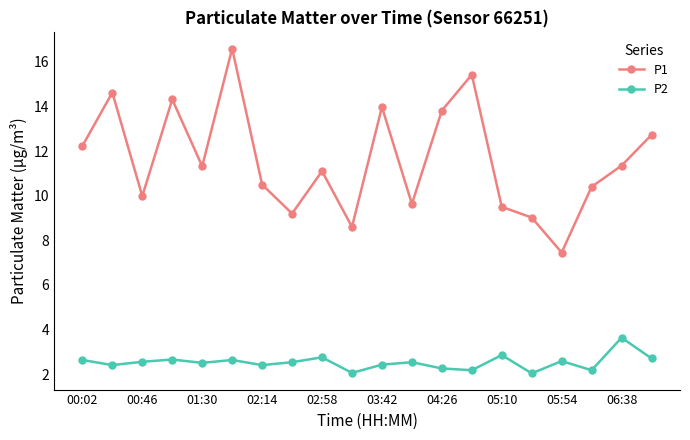

What are all the series names shown in the legend?

P1, P2